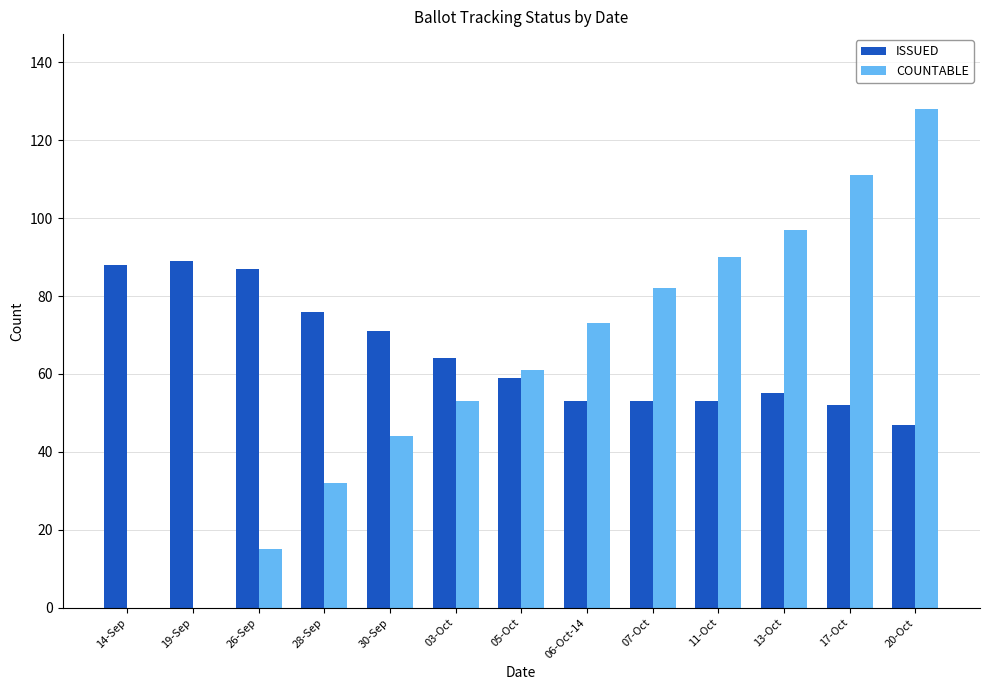

What is the sum of all COUNTABLE values?

786